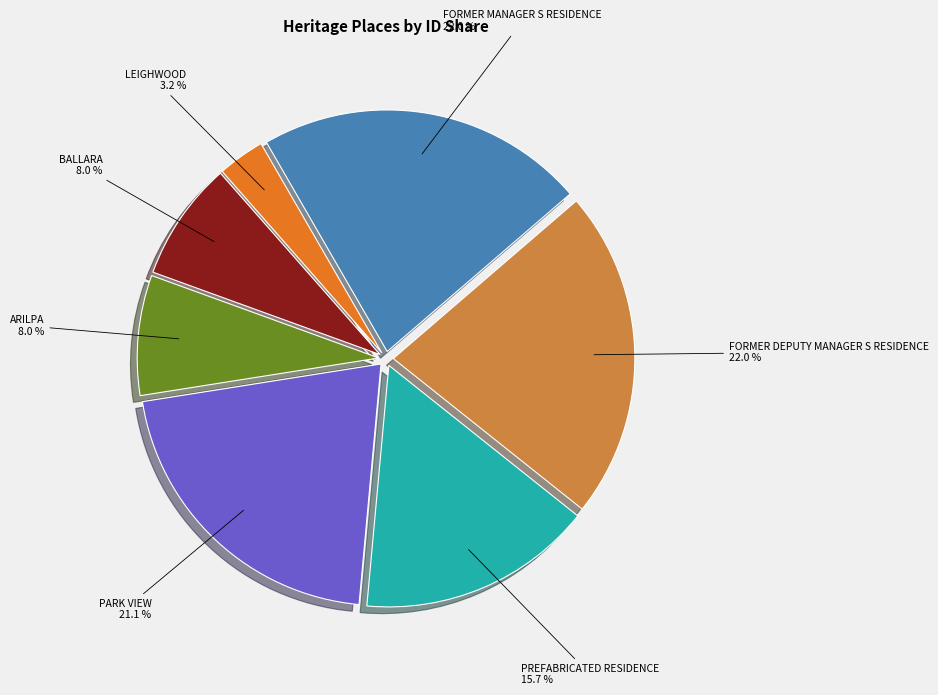

Does any single category account for the majority?

No